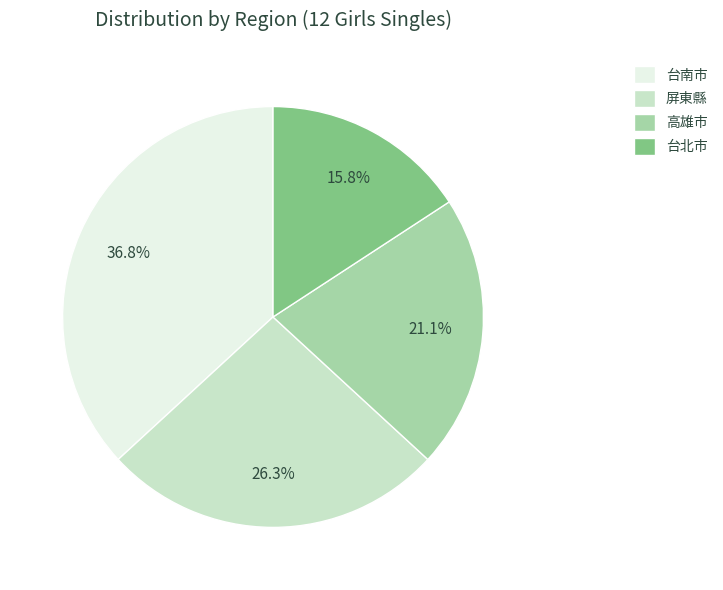

How many segments does this pie chart have?

4